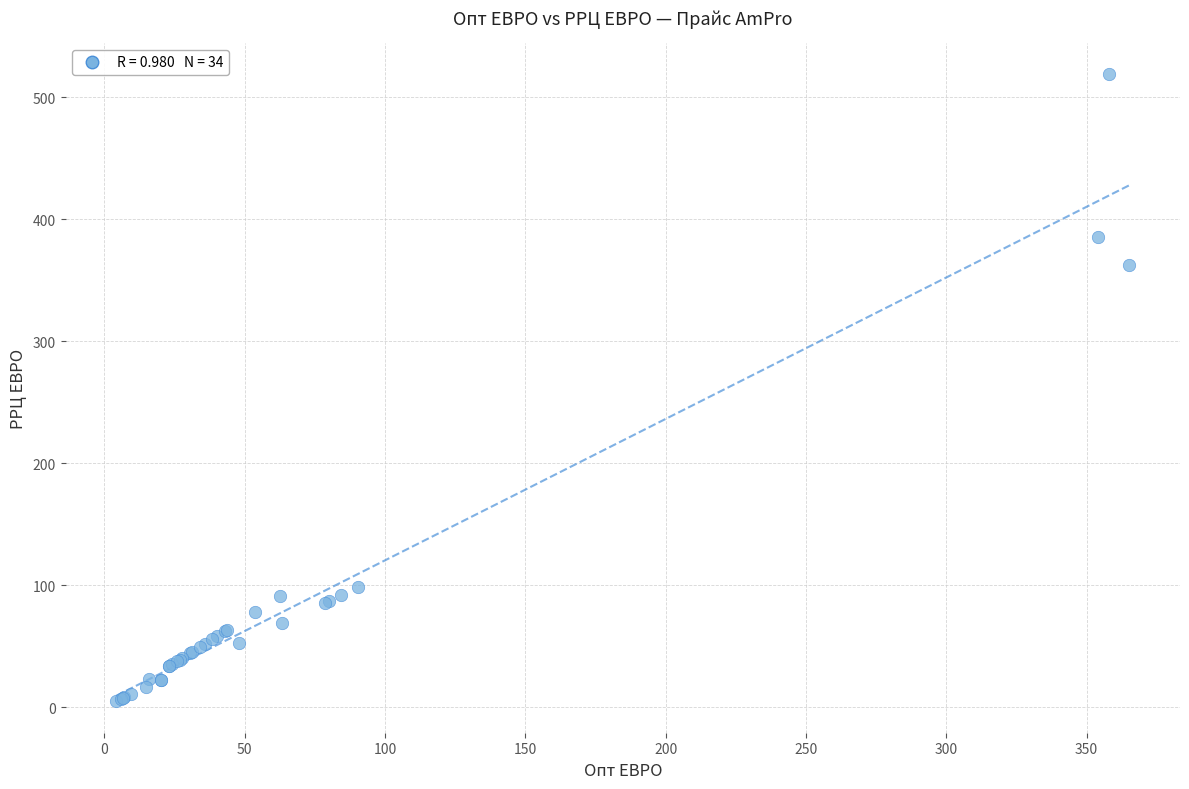

What Y value in the scatter plot is closest to 261?

362.0